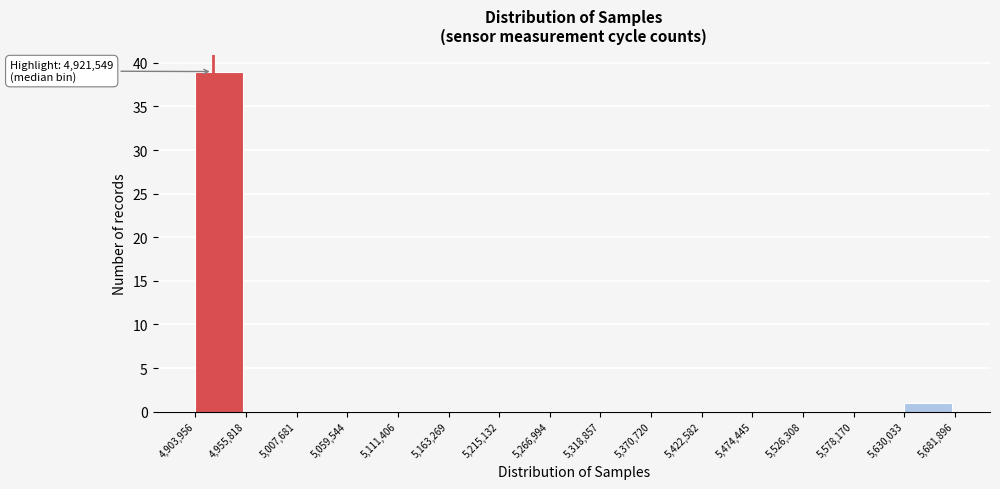

Over which range of the x-axis is the bar tallest?

4,903,956 to 4,955,818